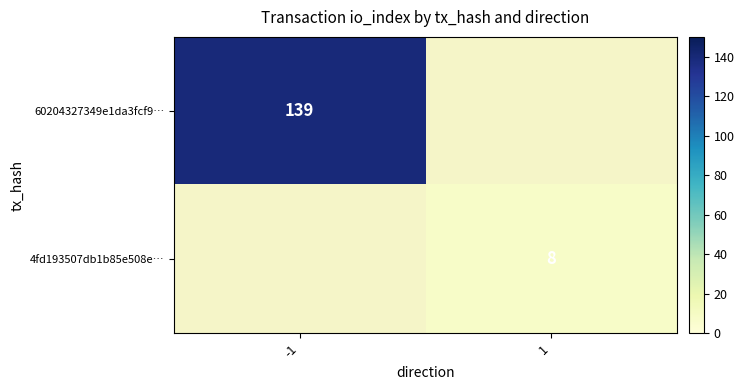

Is it true that 60204327349e1da3fcf9… equals 139 at -1?

True